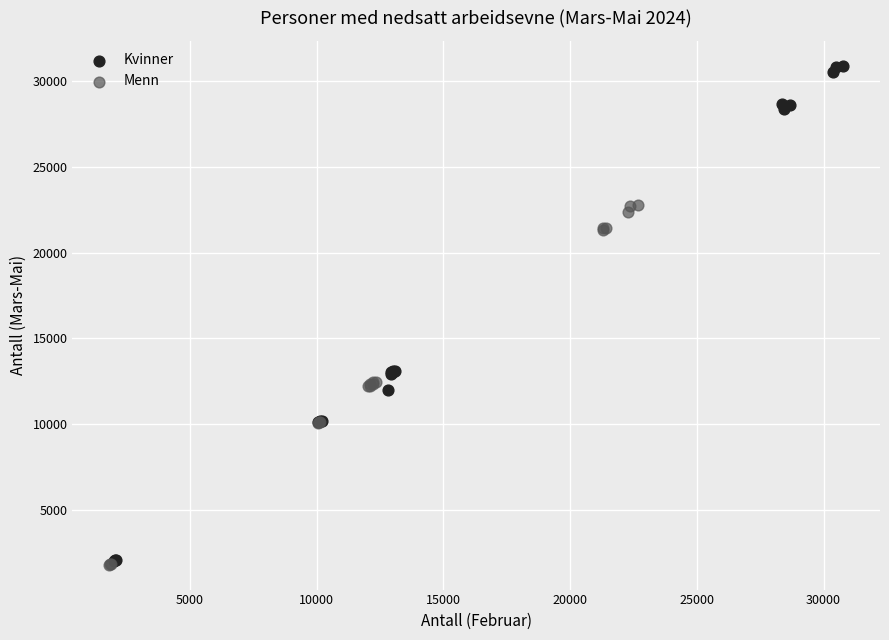

Which series has the largest Y range (max minus min)?

Kvinner